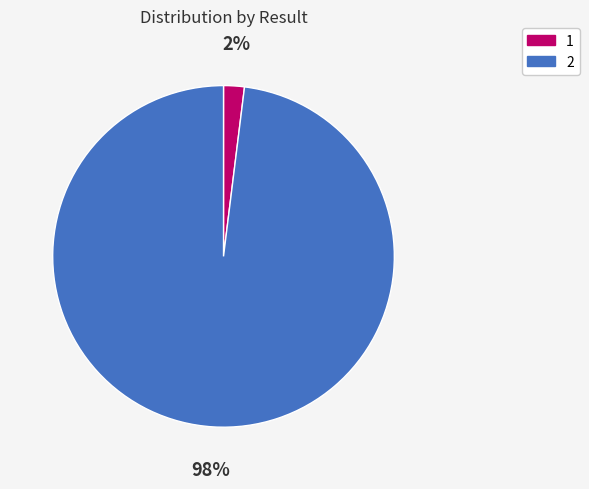

To the nearest percent, what percentage of the pie is 1?

2%